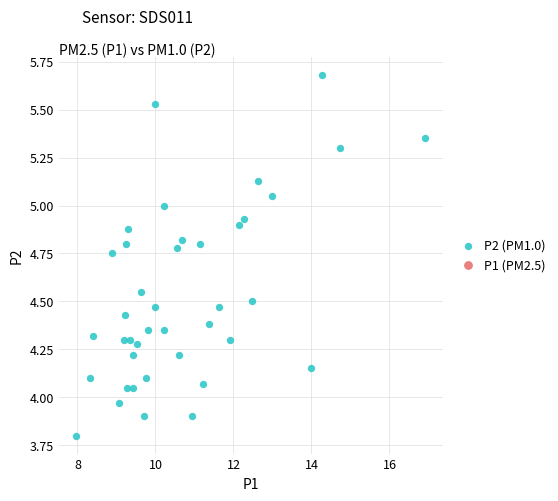

What is the range of X values (max minus min)?

9.0